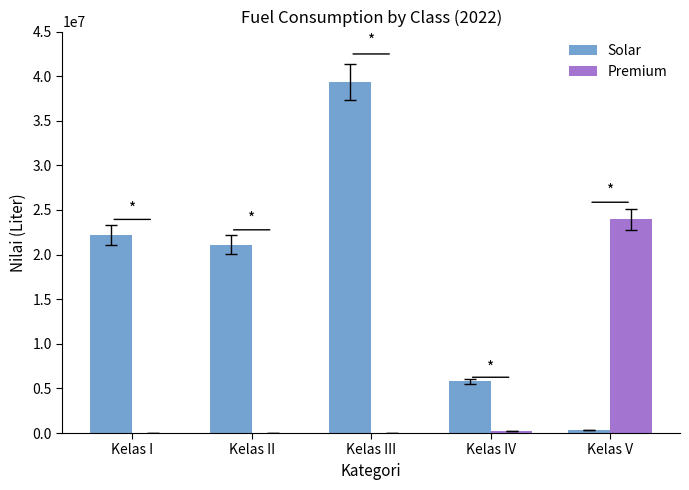

True or false: Solar has a value of 358873 at Kelas V.

True